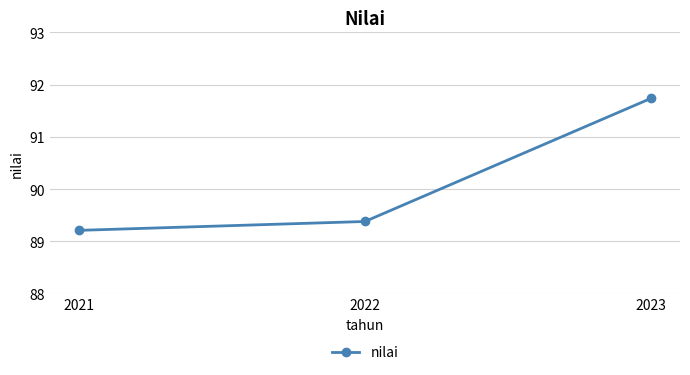

Reading right to left, list all the values displayed in this chart.

91.7	89.4	89.2